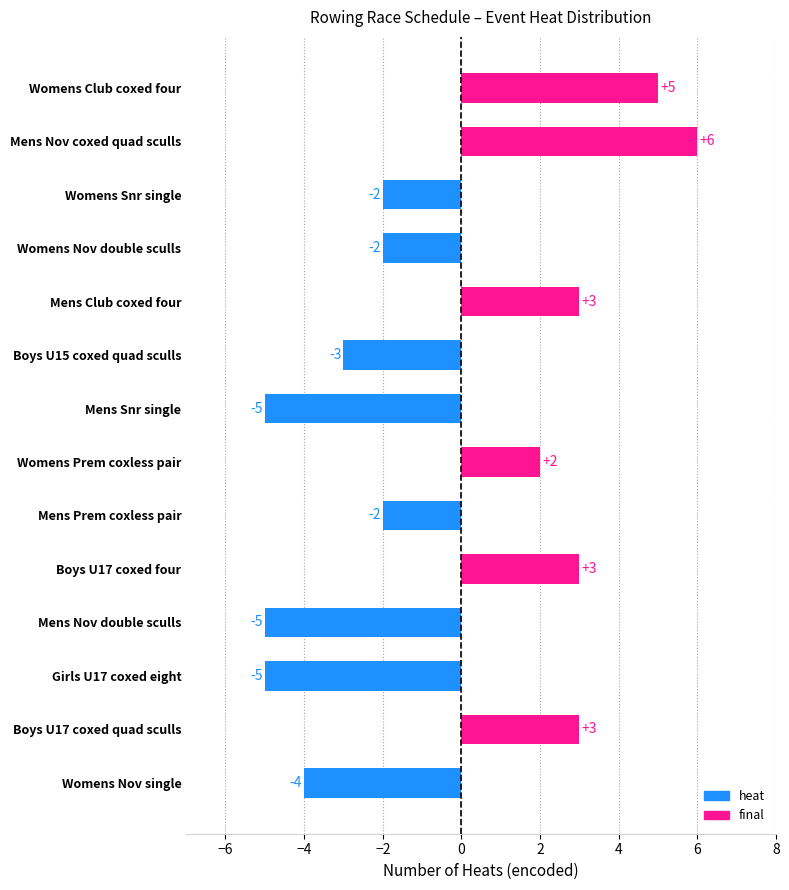

Which category has the highest value across all series?

Mens Nov coxed quad sculls